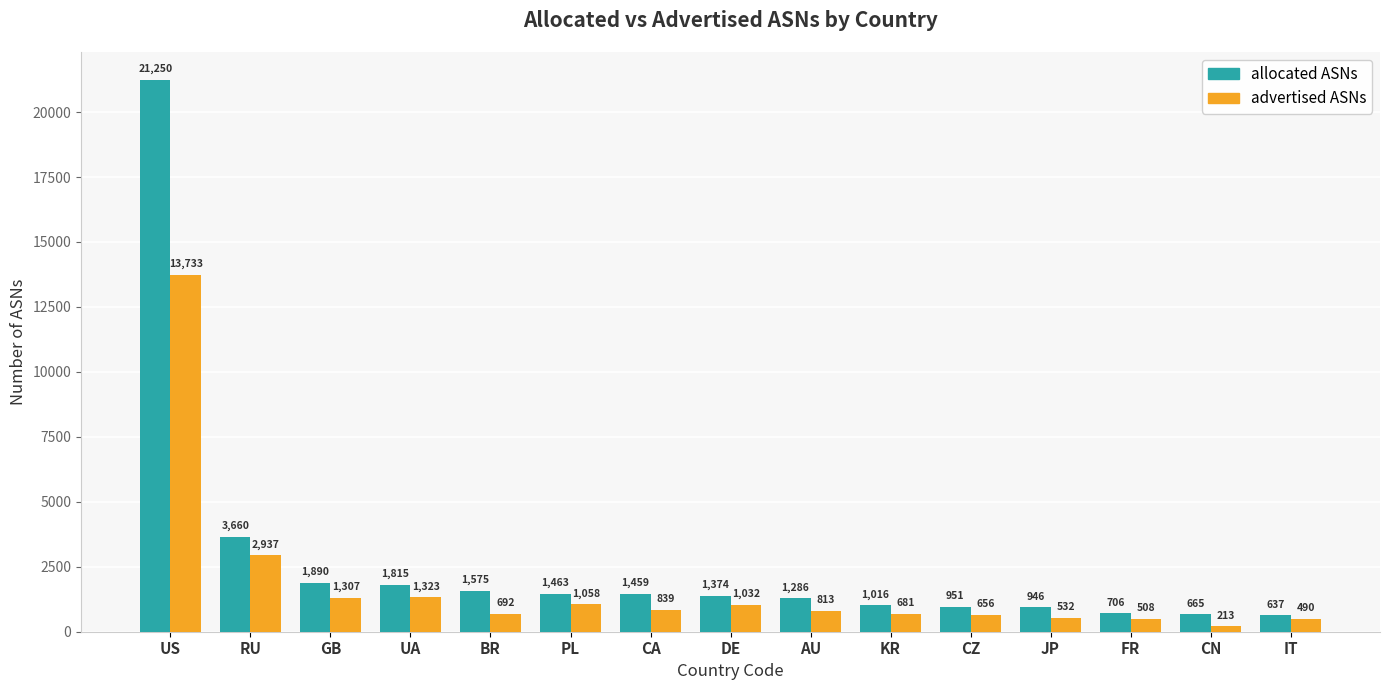

Rank the series by their maximum value, from lowest to highest.

advertised ASNs, allocated ASNs